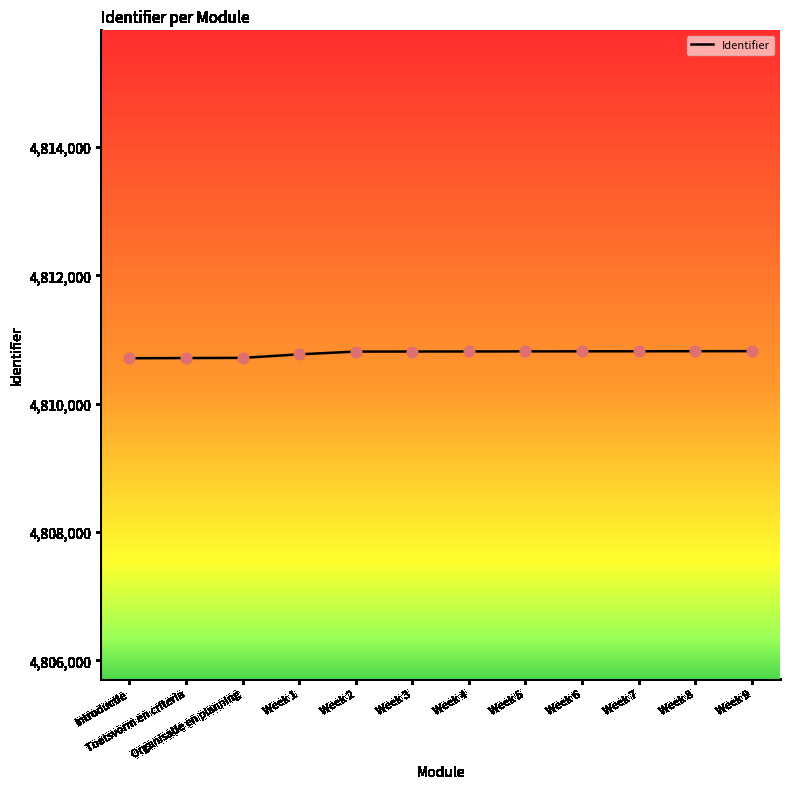

Approximately how many times larger is the value at Week 4 compared to Week 2?

1.0